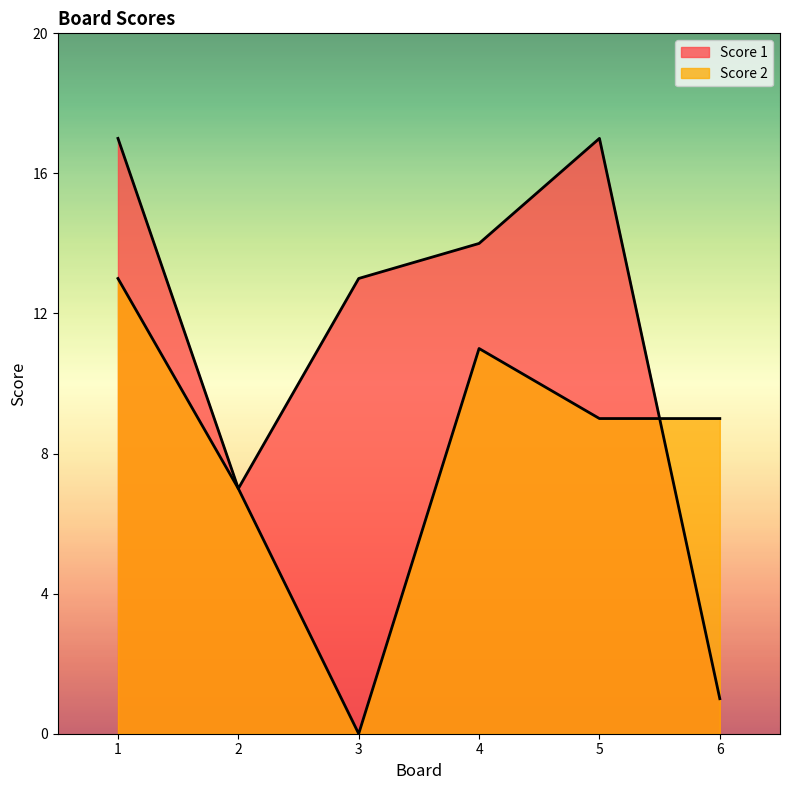

Which category has the highest value across all series?

1